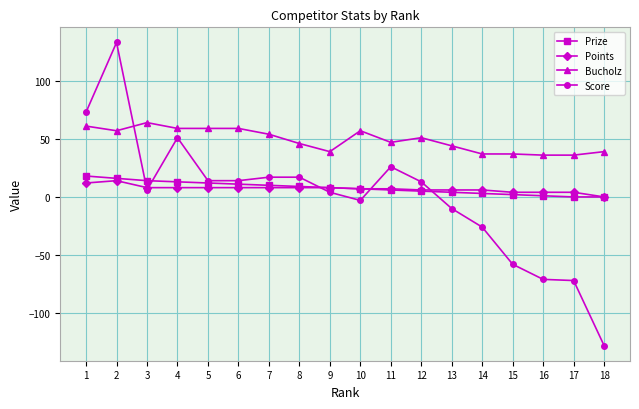

Which series ends up on top after the final intersection of Bucholz and Score?

Bucholz